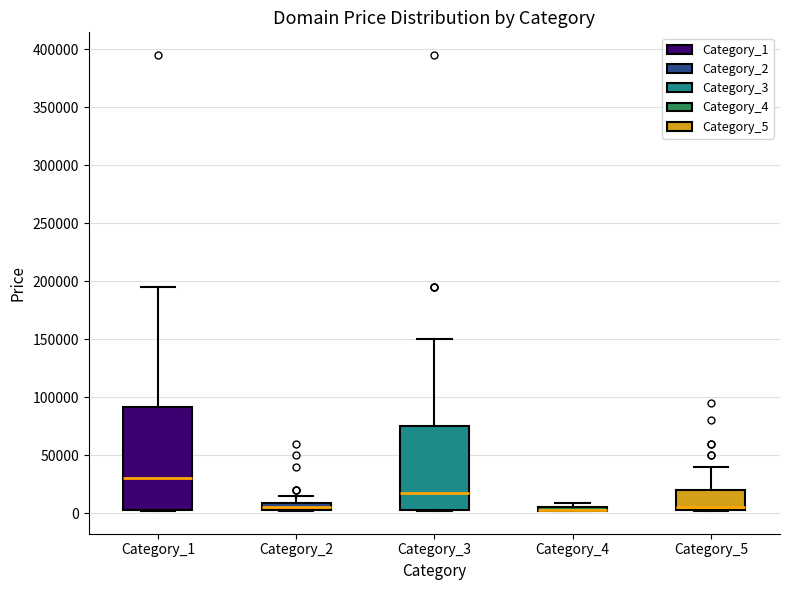

Where is the lower edge of the box for Category_4 on the y-axis? The values are not printed on the chart, so give them approximately, as read against the axis.

0